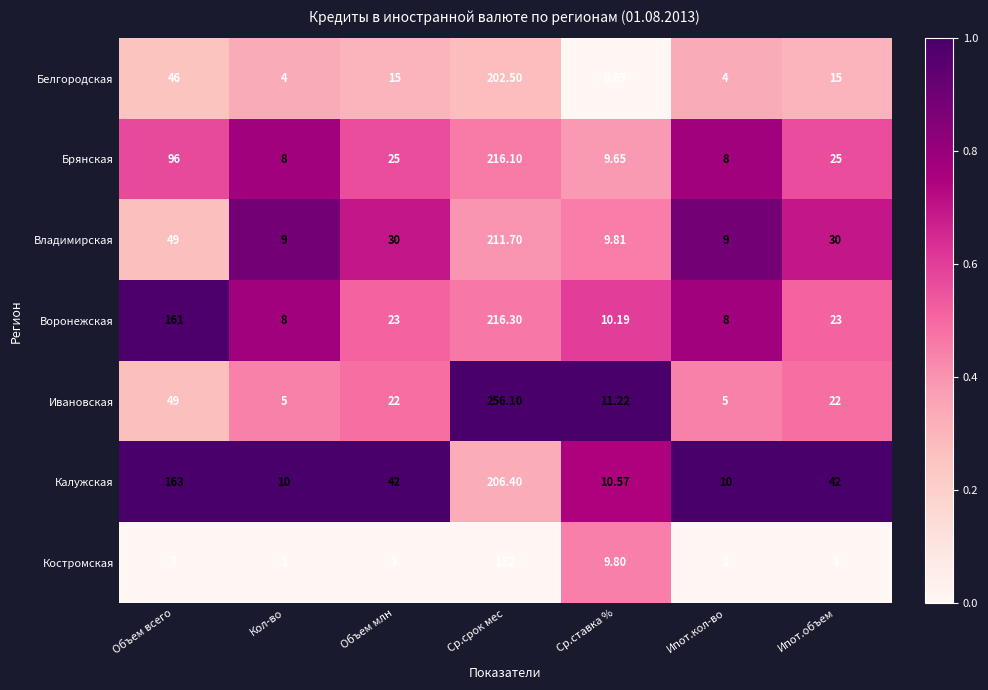

List the series in order of their peak value, highest first.

Ивановская, Воронежская, Брянская, Владимирская, Калужская, Белгородская, Костромская